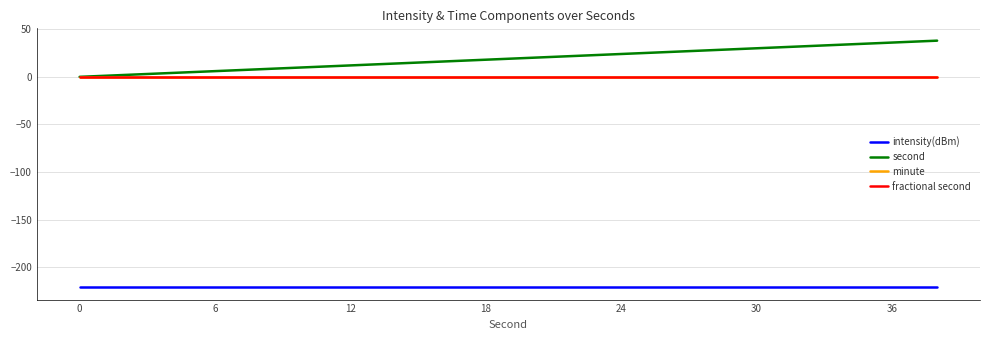

Does the chart have visible grid lines?

Yes